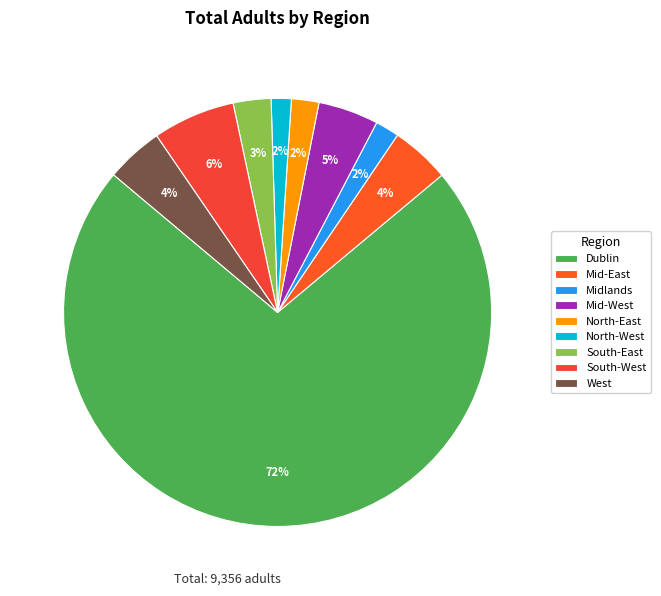

Rank the categories by value from highest to lowest.

Dublin, South-West, Mid-West, Mid-East, West, South-East, North-East, Midlands, North-West